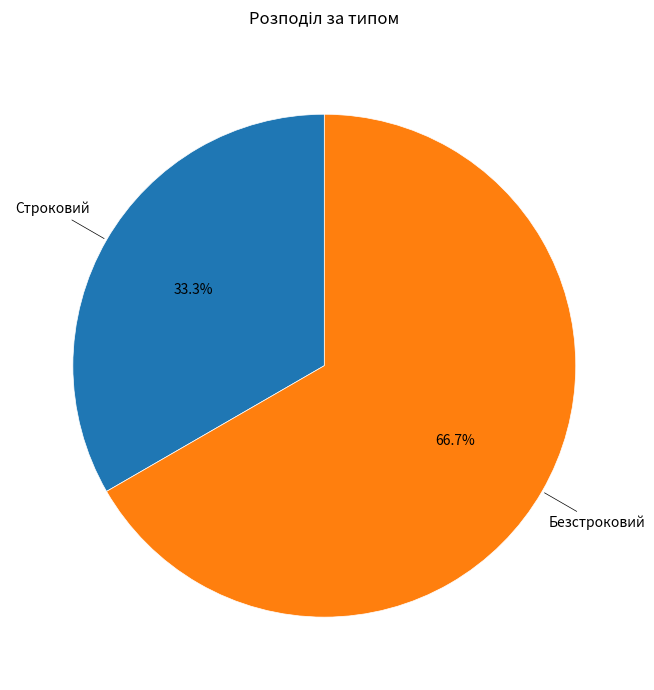

Which category has the smallest portion of the pie?

Строковий